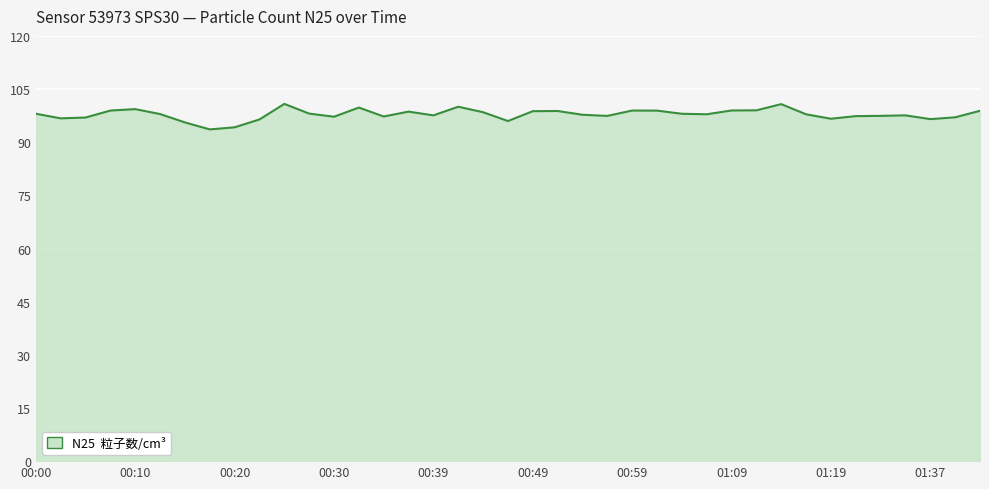

What is the smallest value displayed?

93.6